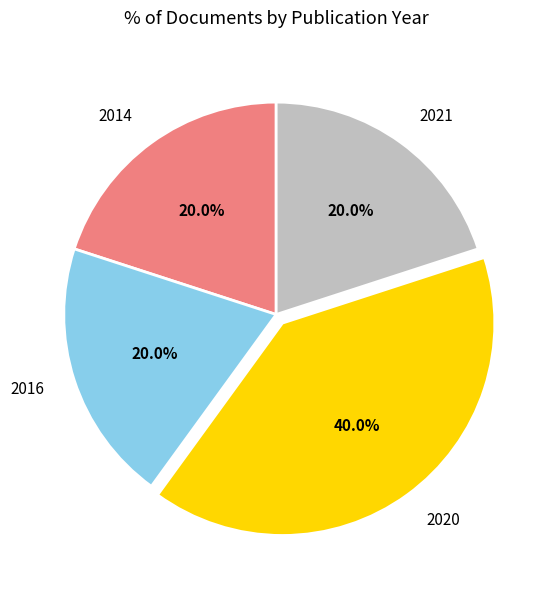

Which slice is the largest?

2020